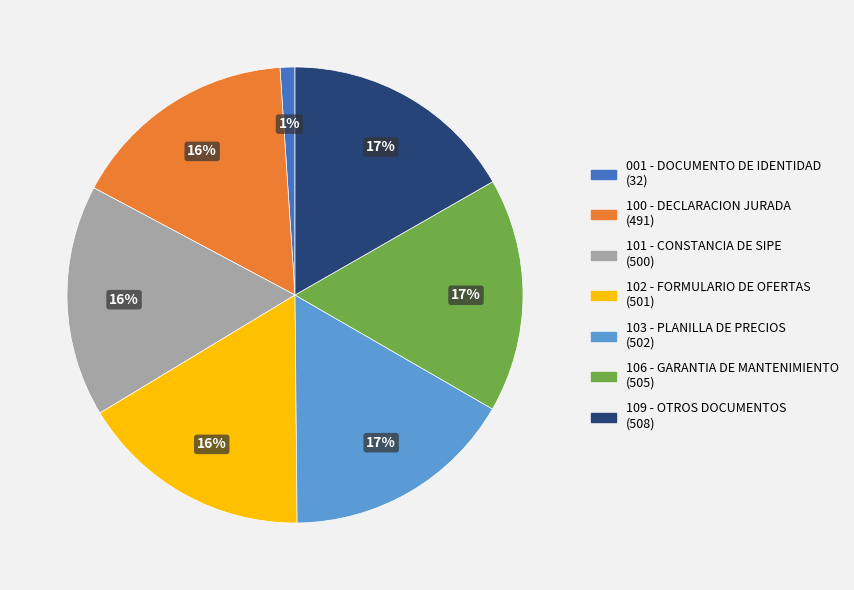

To the nearest percent, what portion does 109 - OTROS DOCUMENTOS represent?

17%